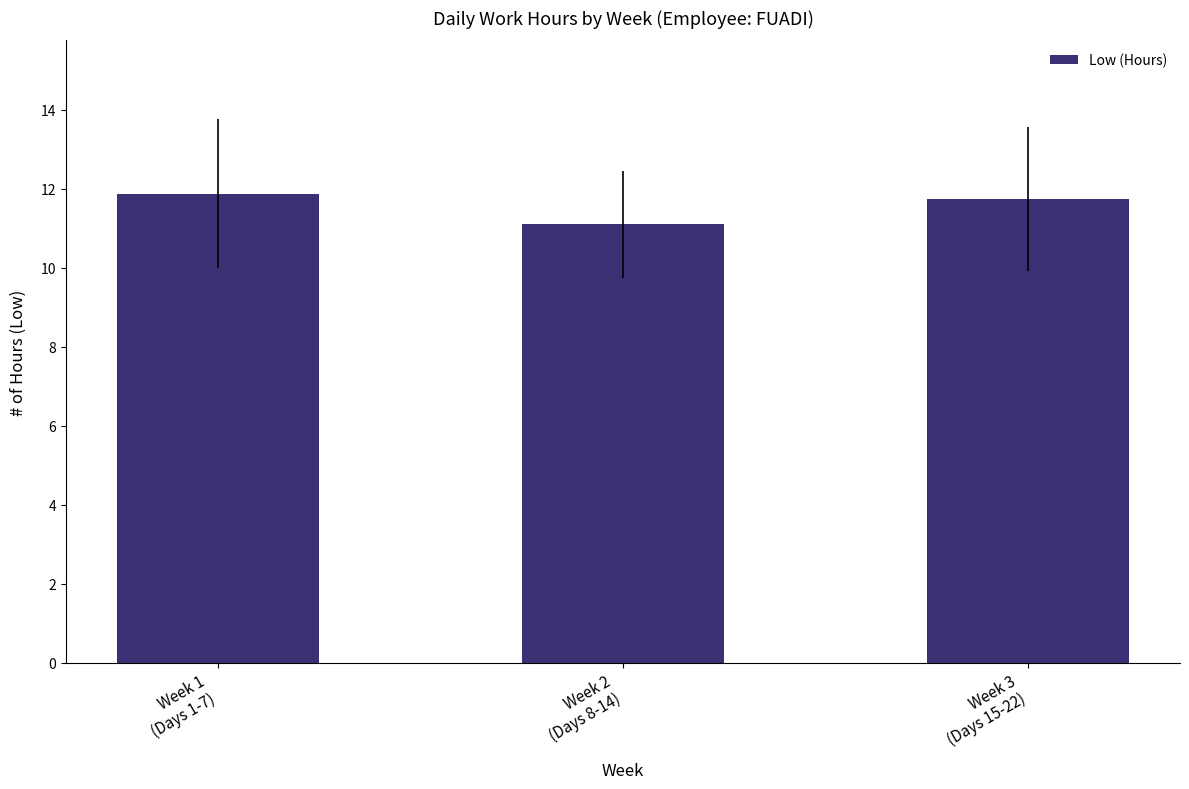

How many bars are there in total?

3